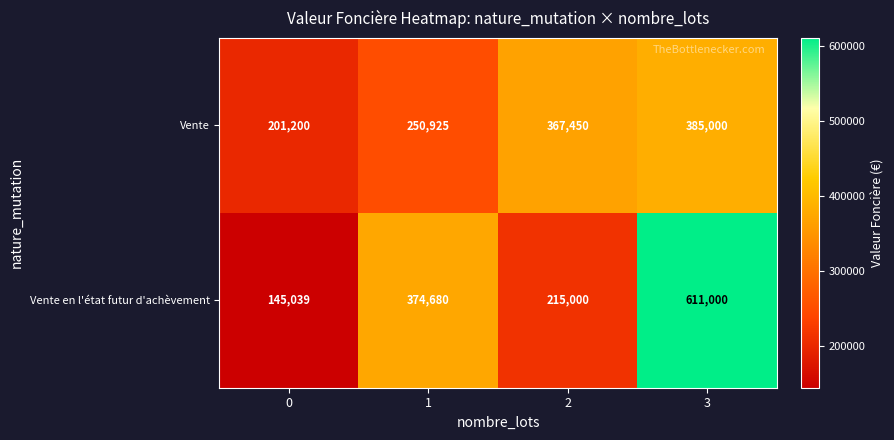

Which series changed the most between 0 and 1?

Vente en l'état futur d'achèvement